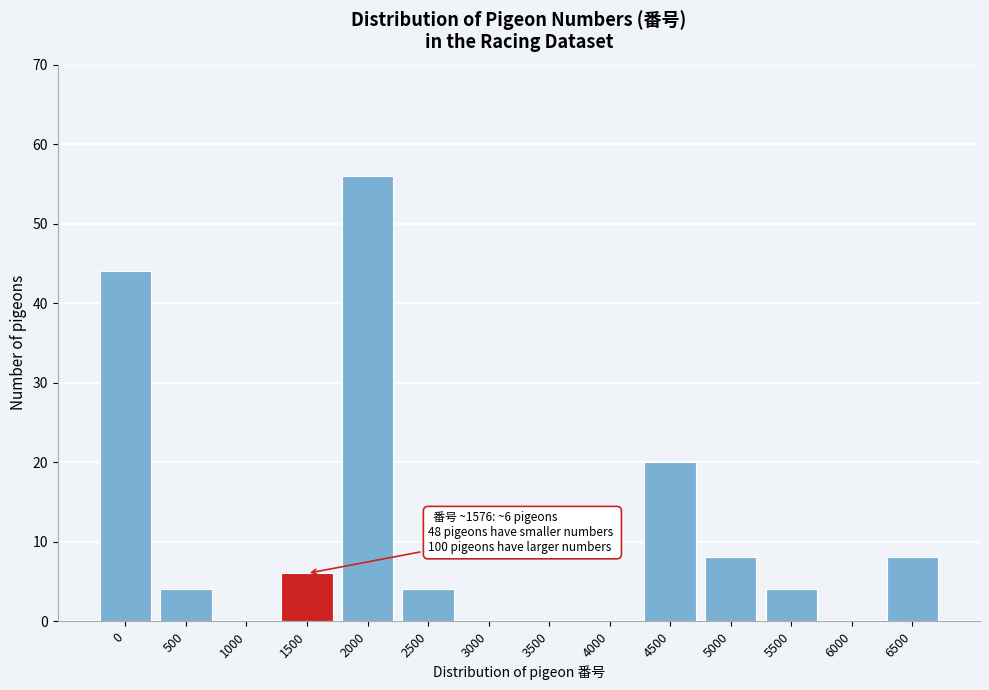

Reading left to right, extract all data points from this chart.

0=44	500=4	1000=0	1500=6	2000=56	2500=4	3000=0	3500=0	4000=0	4500=20	5000=8	5500=4	6000=0	6500=8